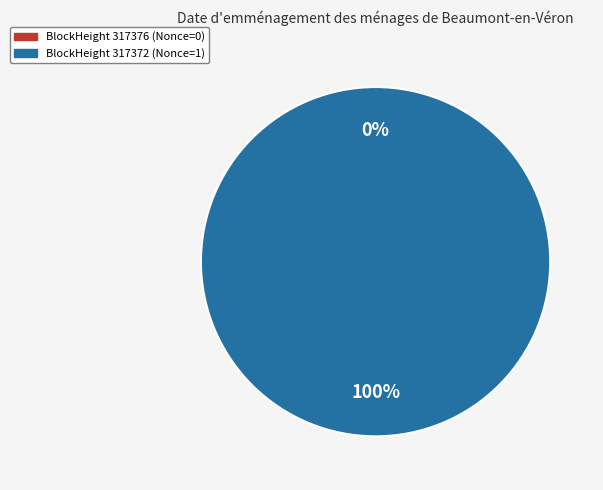

Count the number of slices in the pie.

2